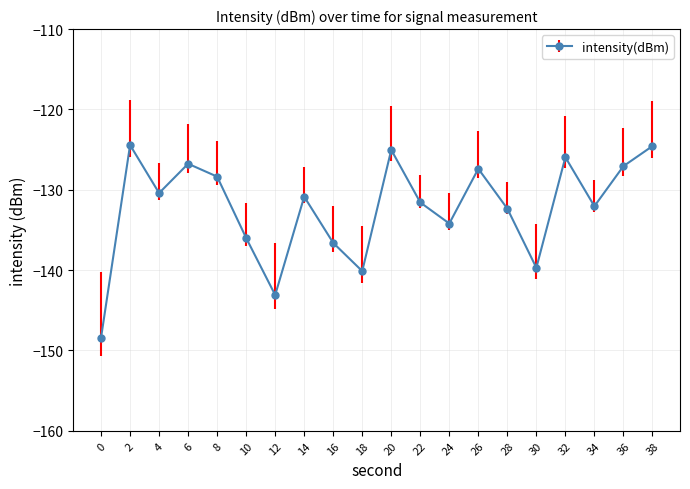

Between 16 and 32, which is larger?

32